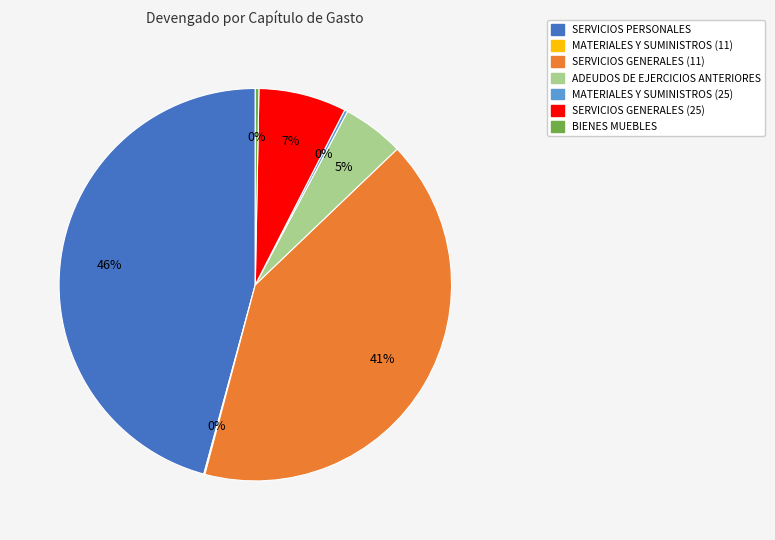

To the nearest percent, what is the average slice percentage?

14%